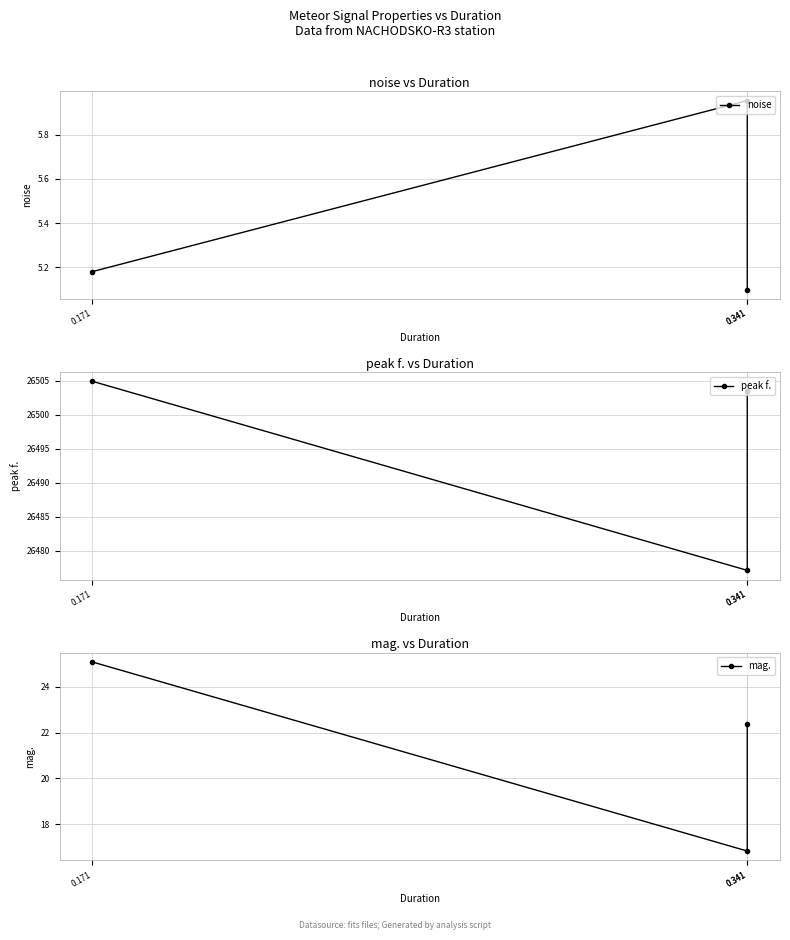

What is the value of the mag. point at the 1st from the left?

25.1